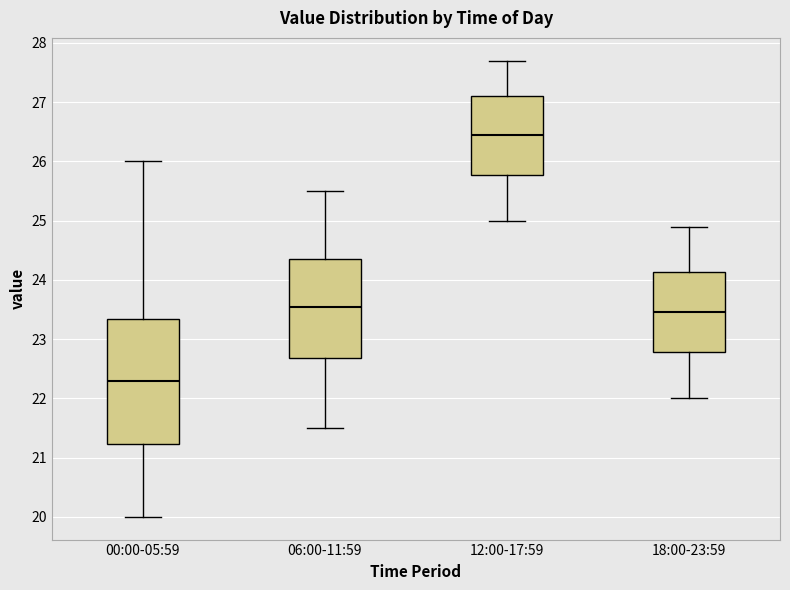

Where is the upper edge of the box for 12:00-17:59 on the y-axis? The values are not printed on the chart, so give them approximately, as read against the axis.

27.1